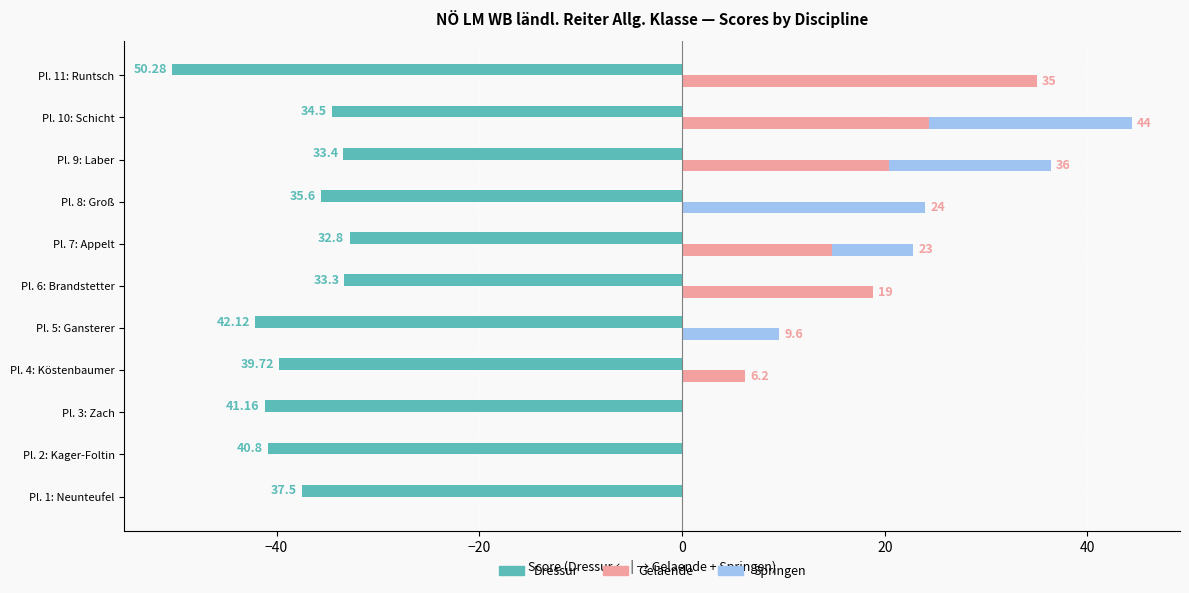

What is the difference between the maximum and minimum values in the Gelaende series?

35.0